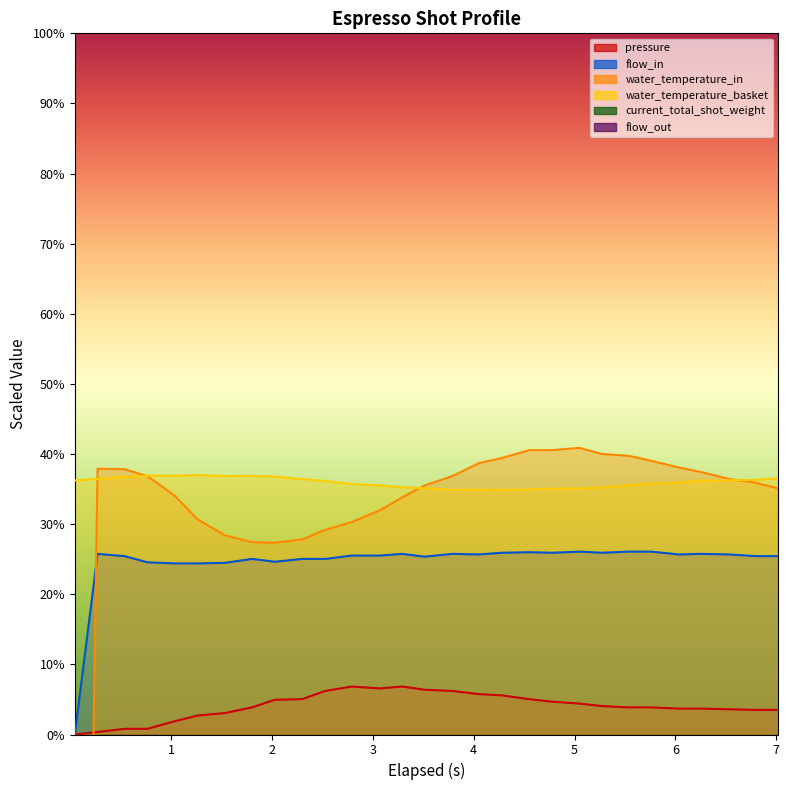

At which category does the chart reach its minimum across all series?

0.045